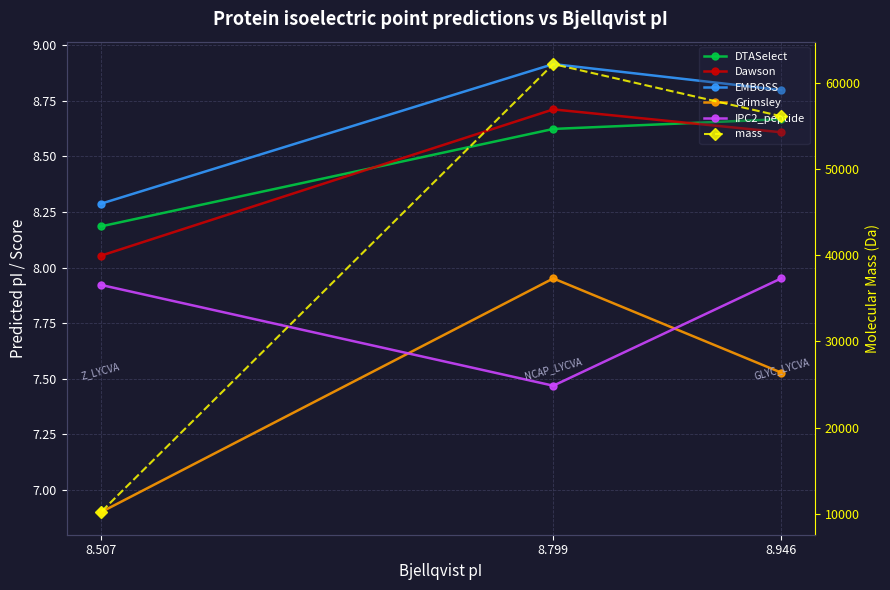

True or false: EMBOSS has a value of 11.8 at 8.799.

False